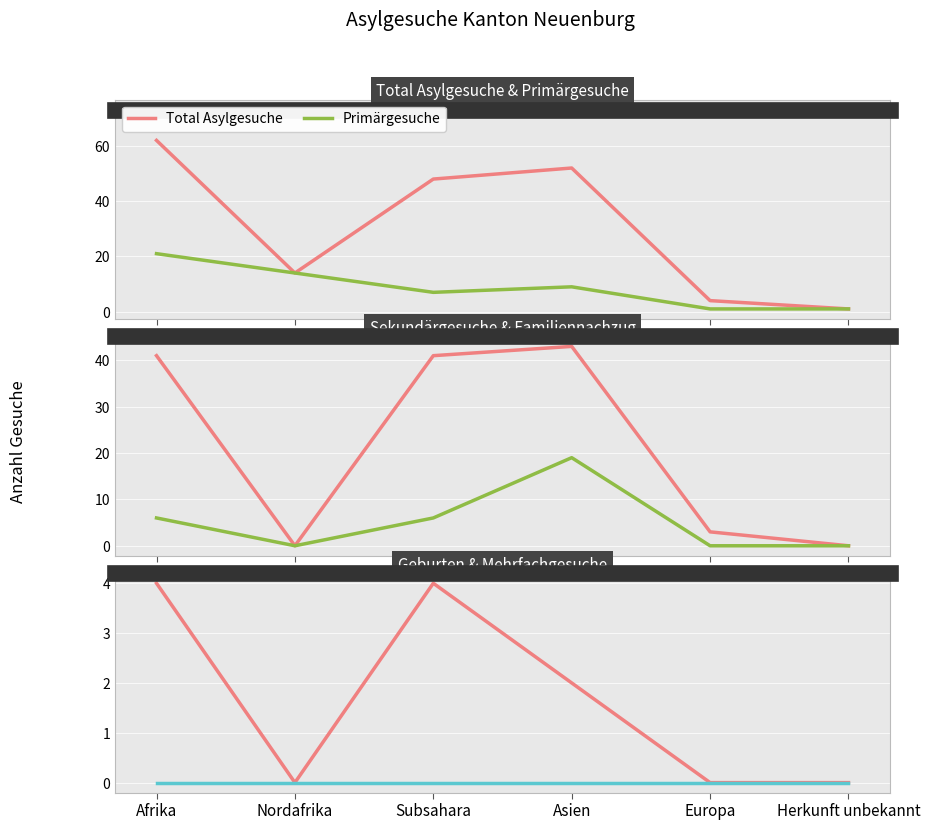

Which series has the widest spread of values?

Total Asylgesuche